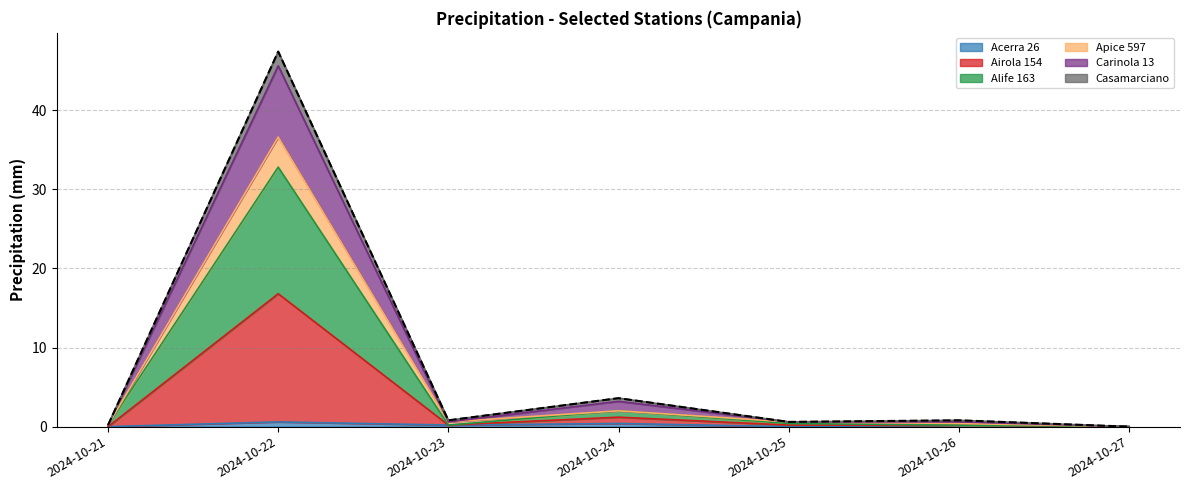

The value of Airola 154 at 2024-10-23 is 0.2. True or false?

True